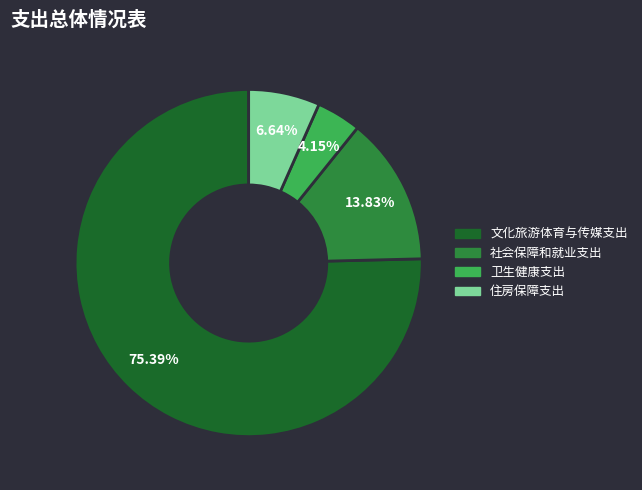

How many slices are in this pie chart?

4